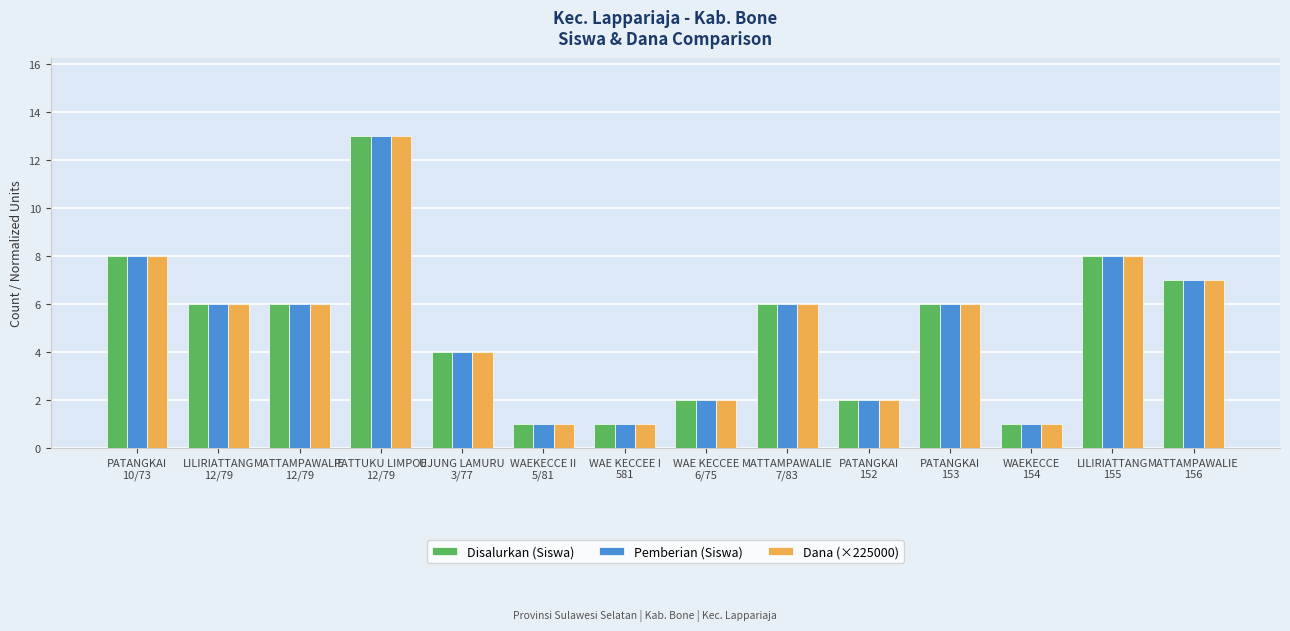

How many distinct data groups are displayed?

3